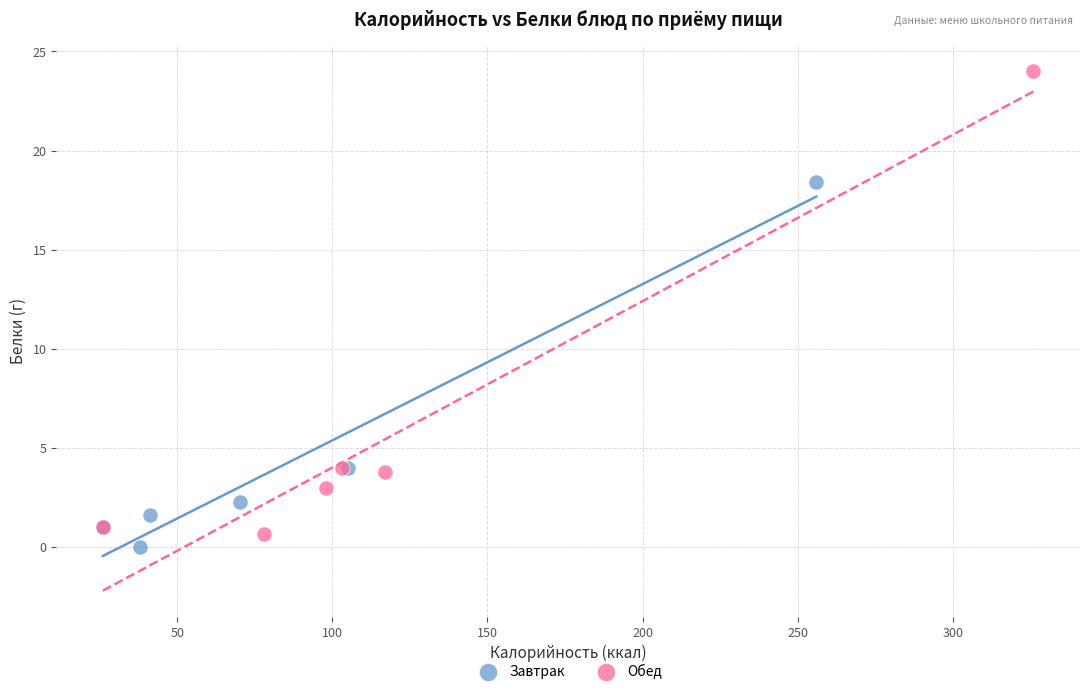

Which series has the largest Y range (max minus min)?

Обед